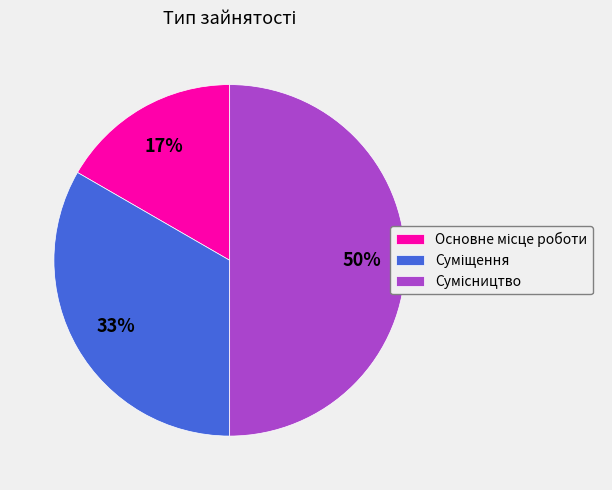

To the nearest percent, what is the difference between the largest and smallest slice percentages?

33%